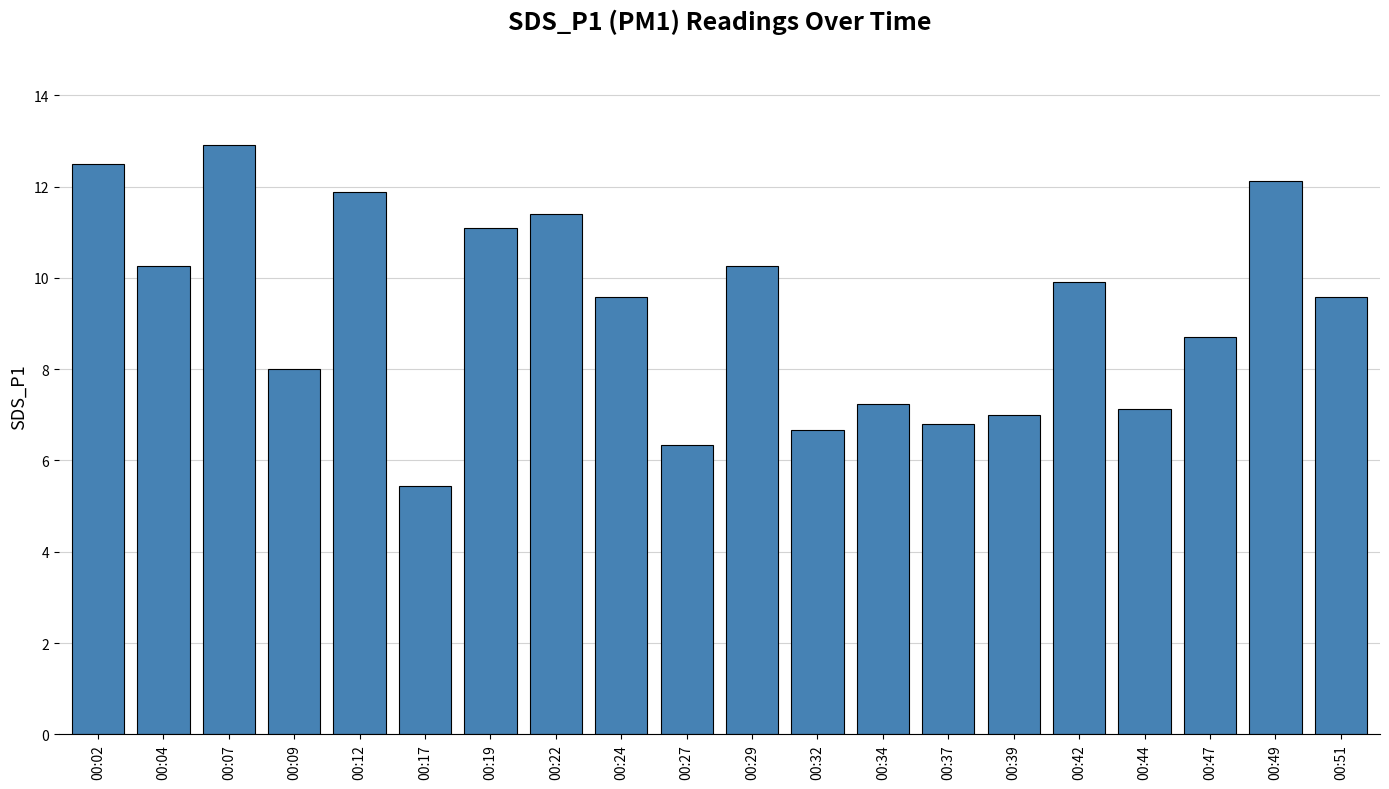

What is the value of the 7th bar from the left?

11.1